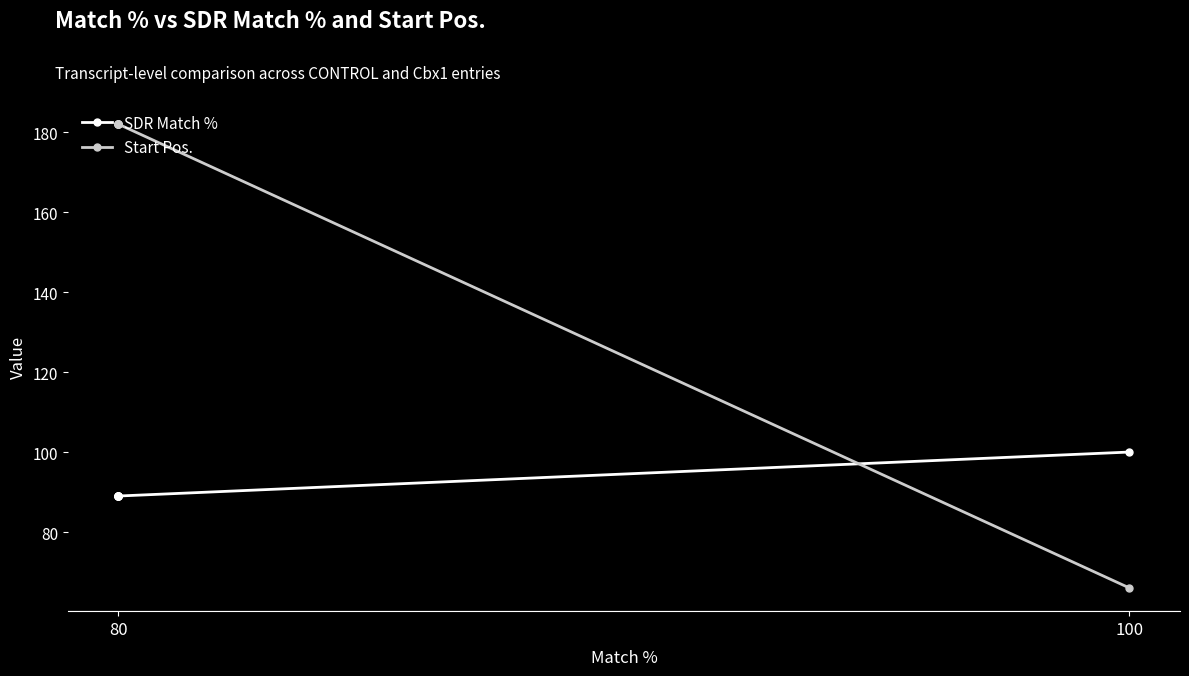

Is it true that SDR Match % equals 32 at 100?

False